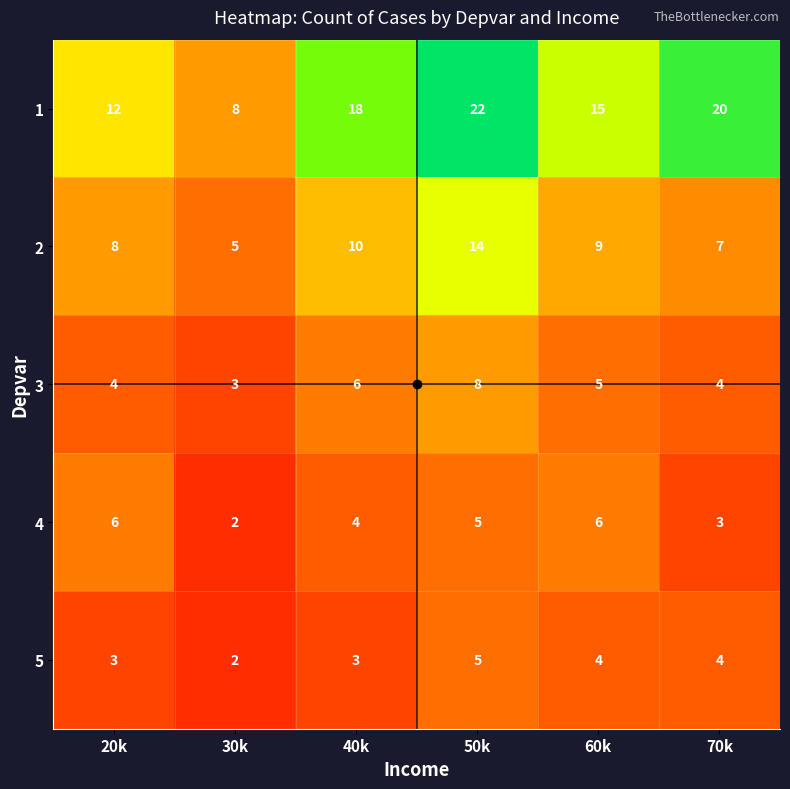

What is the spread (max minus min) of values at 40k?

15